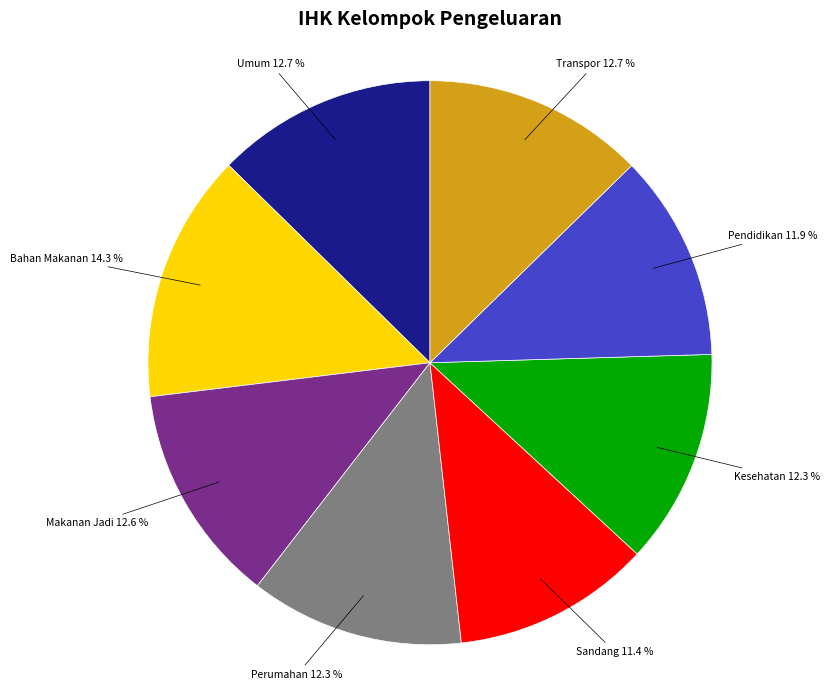

Is there a majority slice in this chart?

No